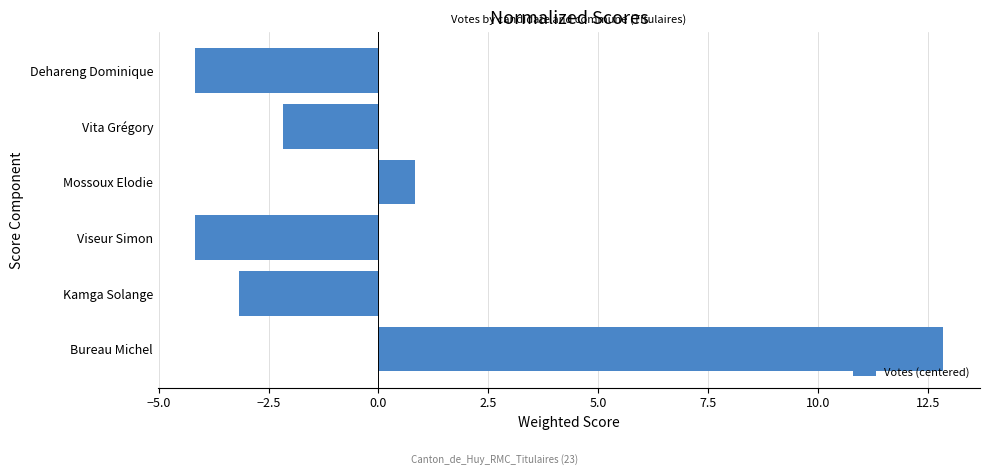

Which has a higher value, Vita Grégory or Mossoux Elodie?

Mossoux Elodie